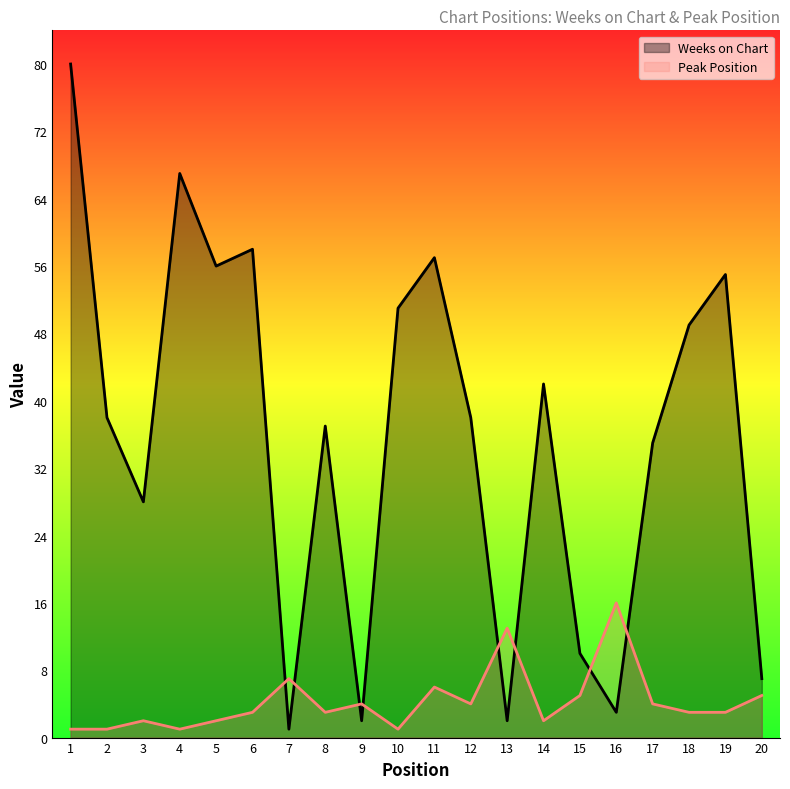

At which category is the sum across all series the highest?

1